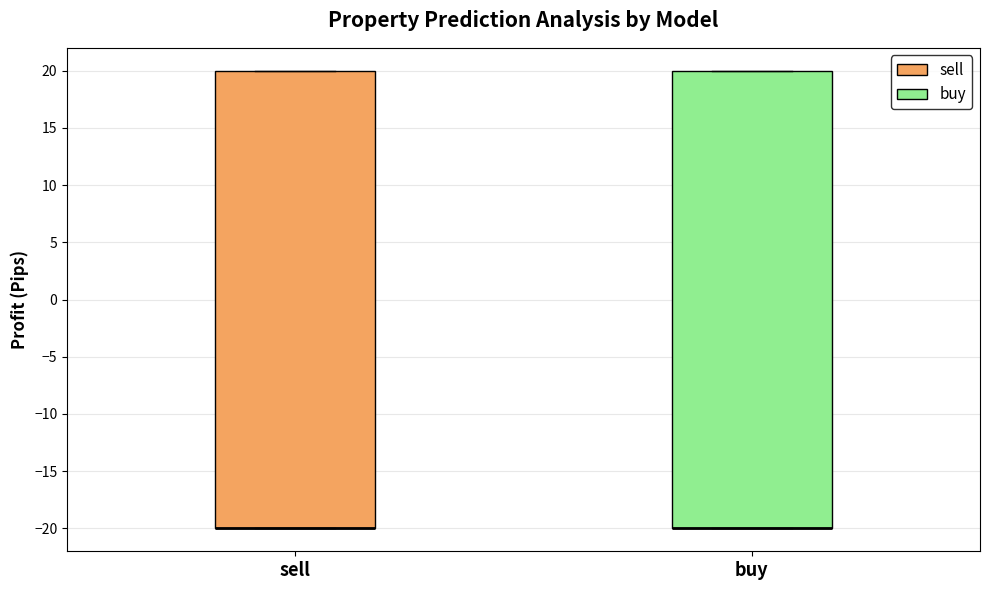

Reading left to right, transcribe this box plot: for each box, give where its median line is, the range the box spans, and where its two whiskers end, as read against the y-axis. The values are not printed on the chart, so give them approximately, as read against the axis.

sell: median -20 (drawn on the box's lower edge), box -20 to 20, whiskers -20 to 20
buy: median -20 (drawn on the box's lower edge), box -20 to 20, whiskers -20 to 20